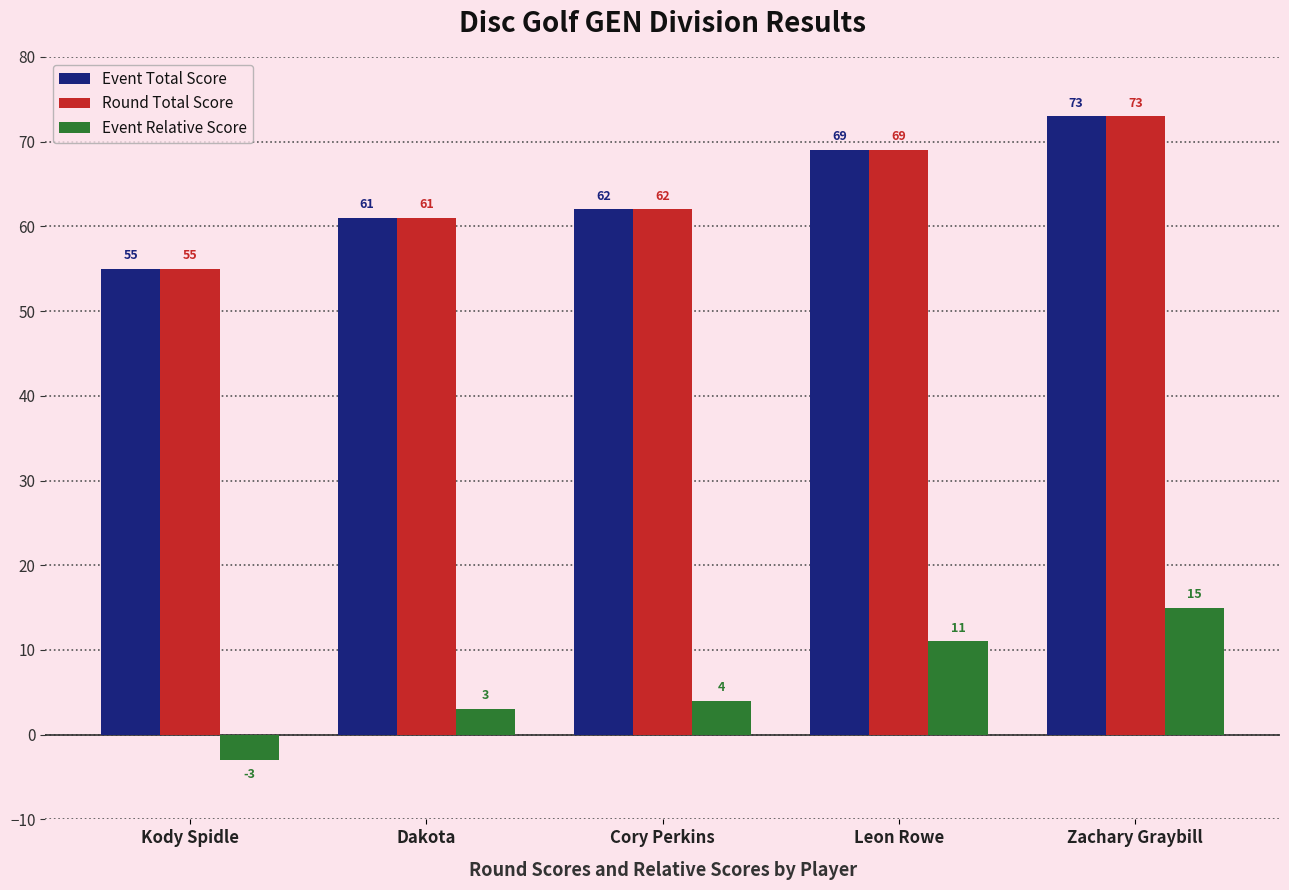

Is the value of Round Total Score at Dakota greater than the value of Event Relative Score at Zachary Graybill?

Yes